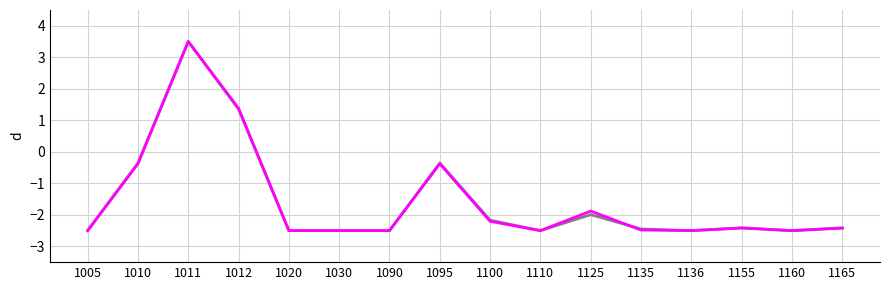

At which category is the sum across all series the highest?

1011